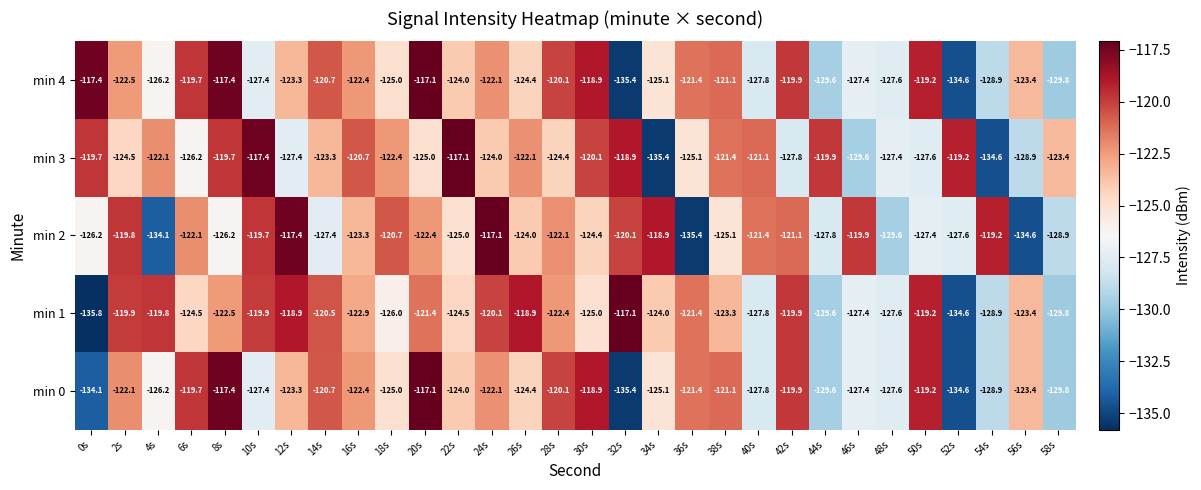

What value does the min 3 series have at 26s?

-122.1